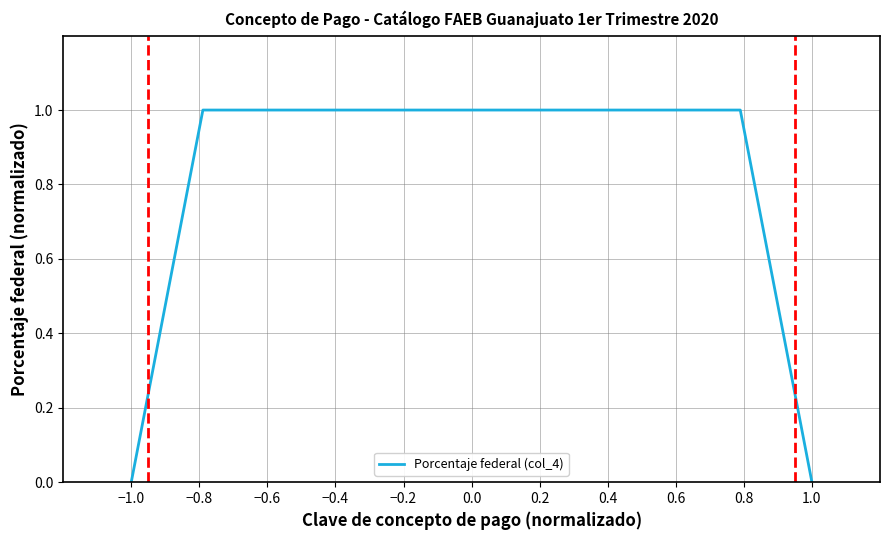

What is the maximum value shown in the chart?

1.0